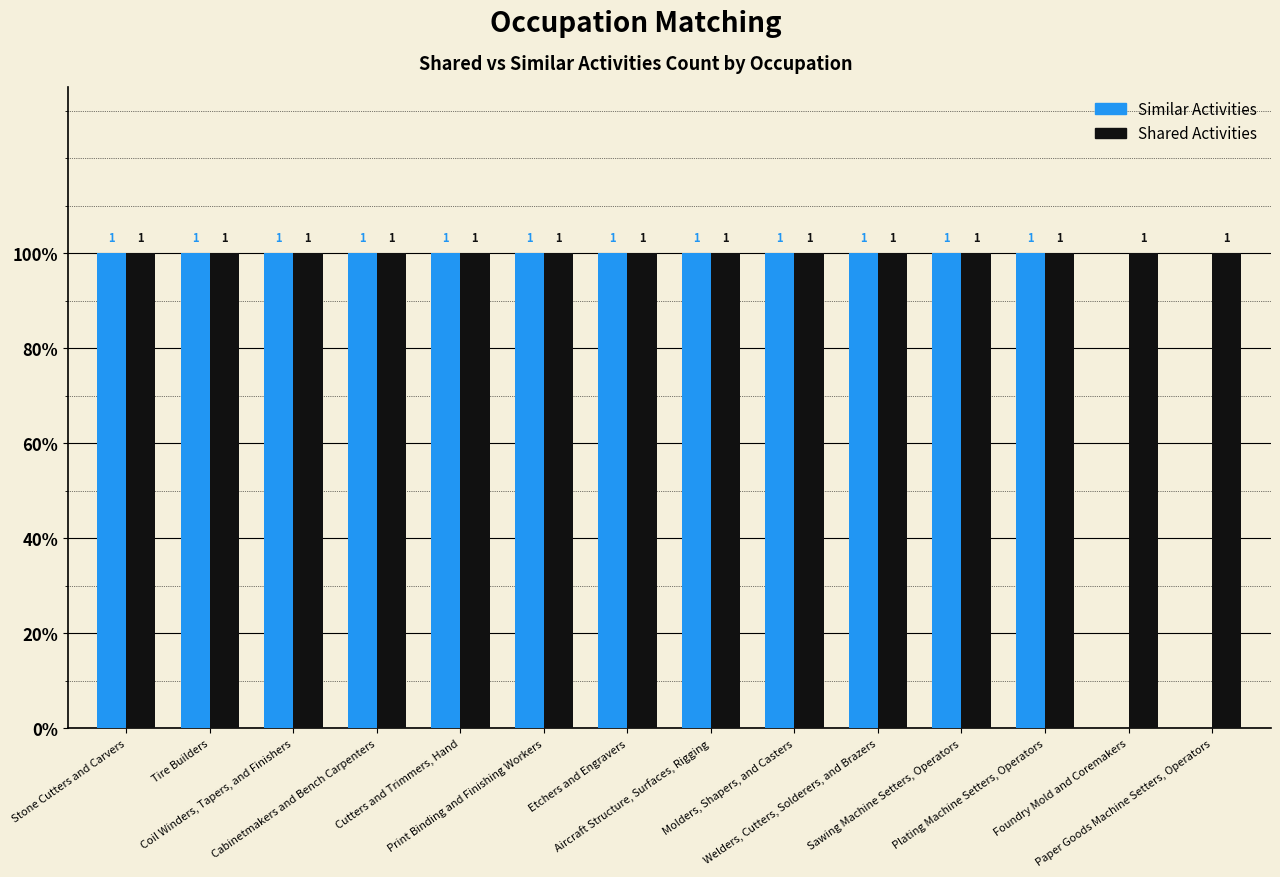

Are the bars horizontal?

No